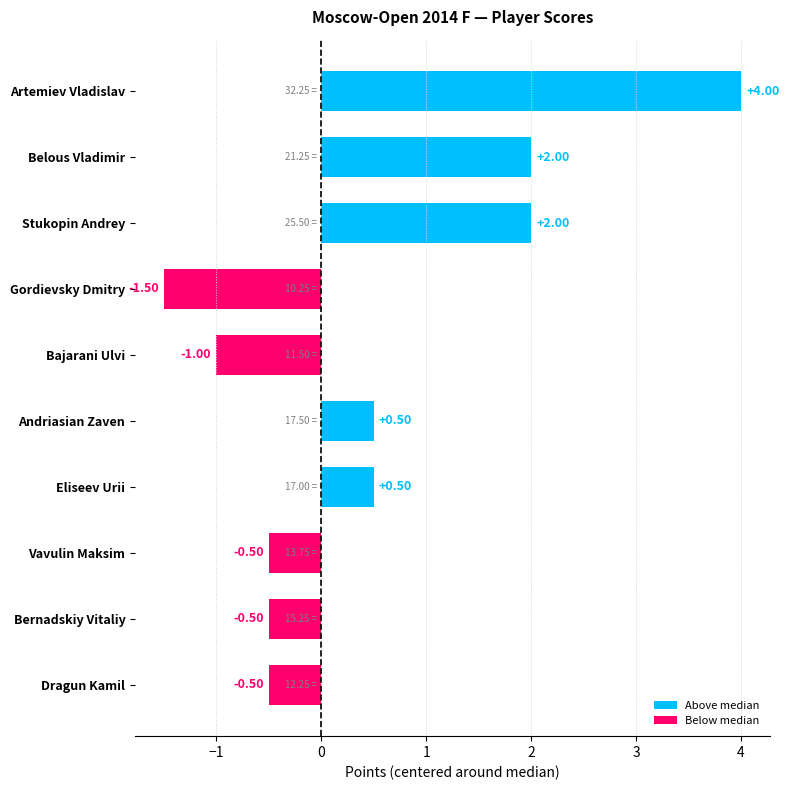

Which label corresponds to the largest value in the chart?

Artemiev Vladislav